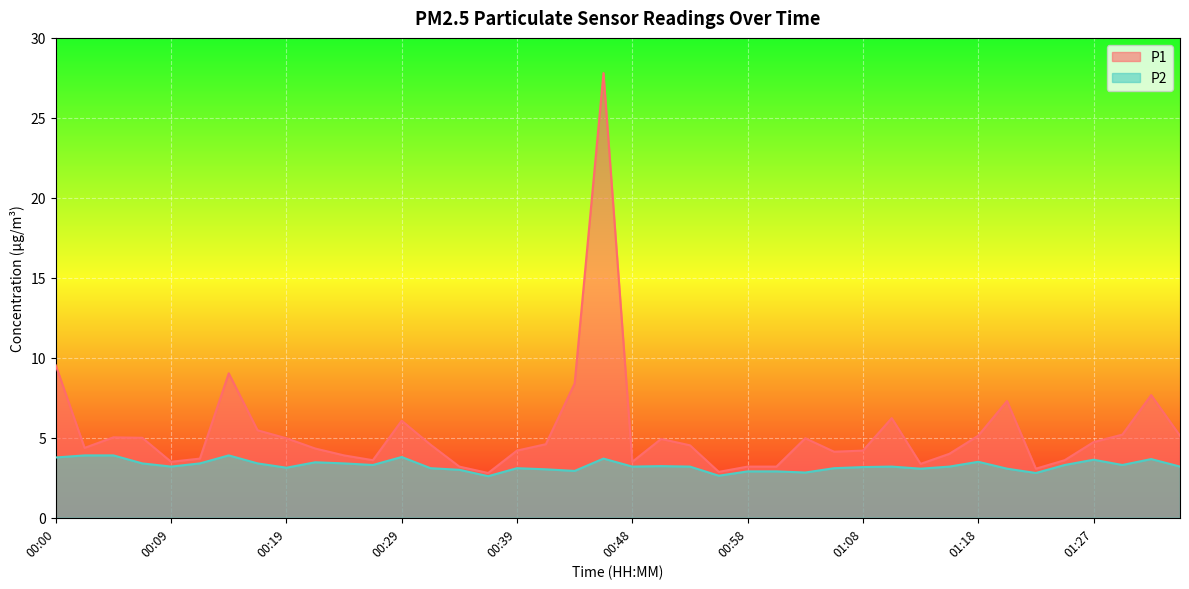

What is the value of the P2 point at the 40th from the left?

3.2